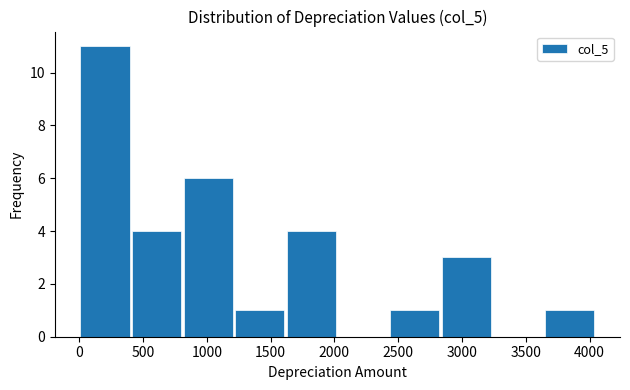

Over which range of the x-axis is the bar tallest?

0 to 400